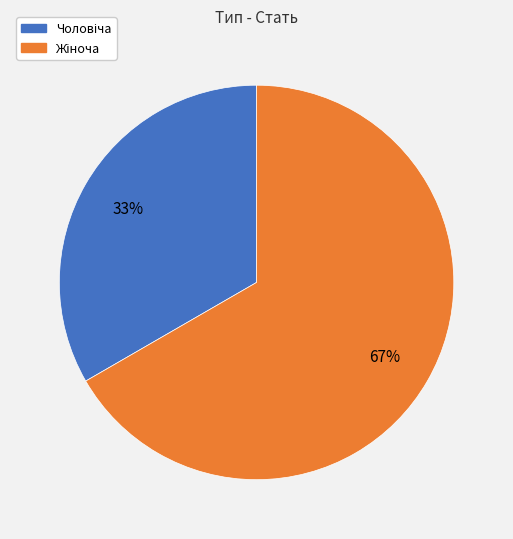

Is there any slice that represents more than half of the pie?

Yes